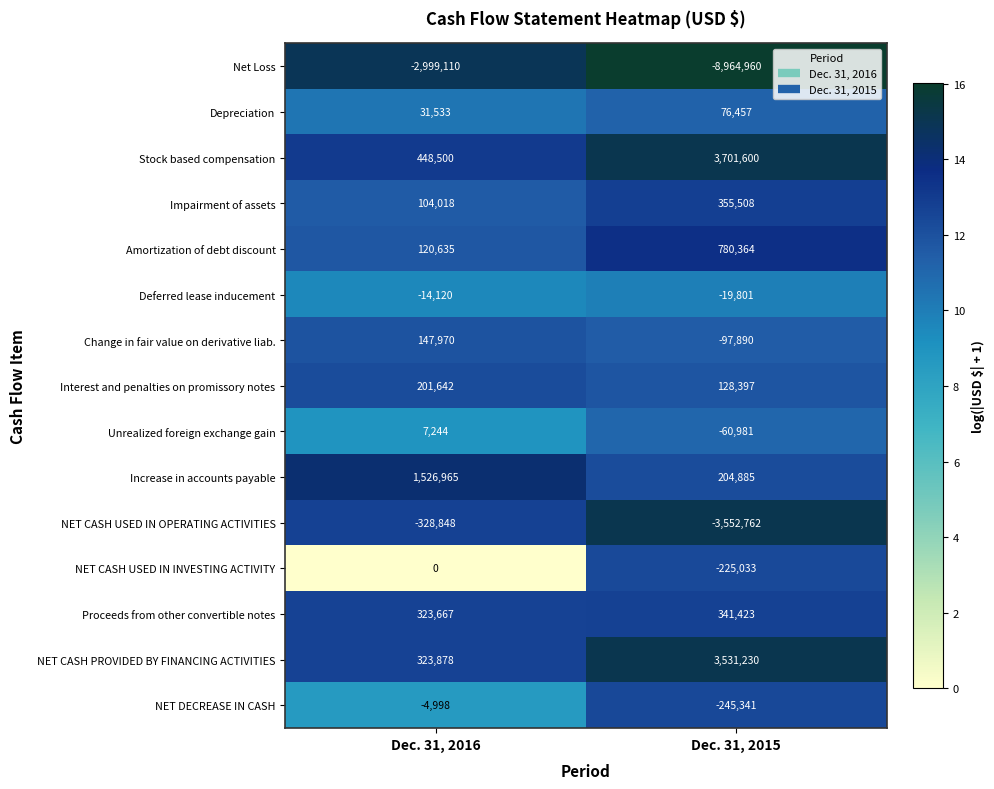

True or false: Depreciation has a value of 76457 at Dec. 31, 2015.

True